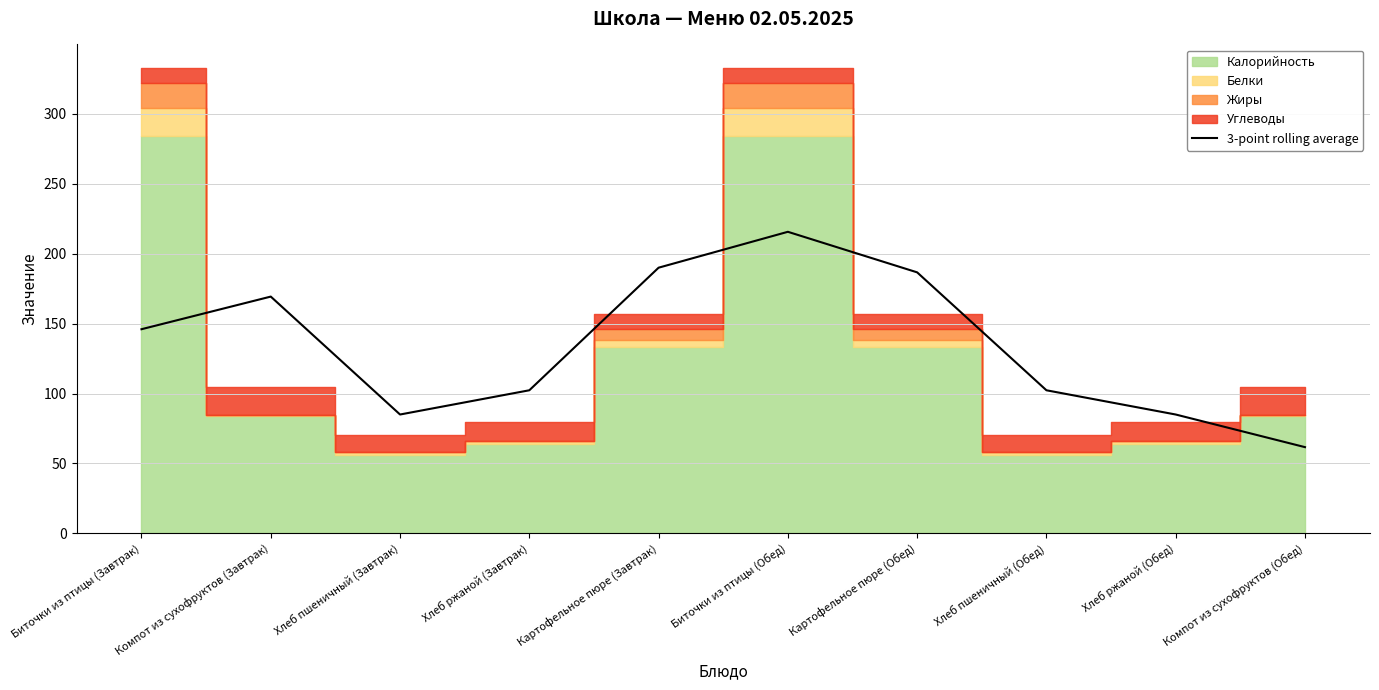

At which category does the data reach its first local valley?

Хлеб пшеничный (Завтрак)